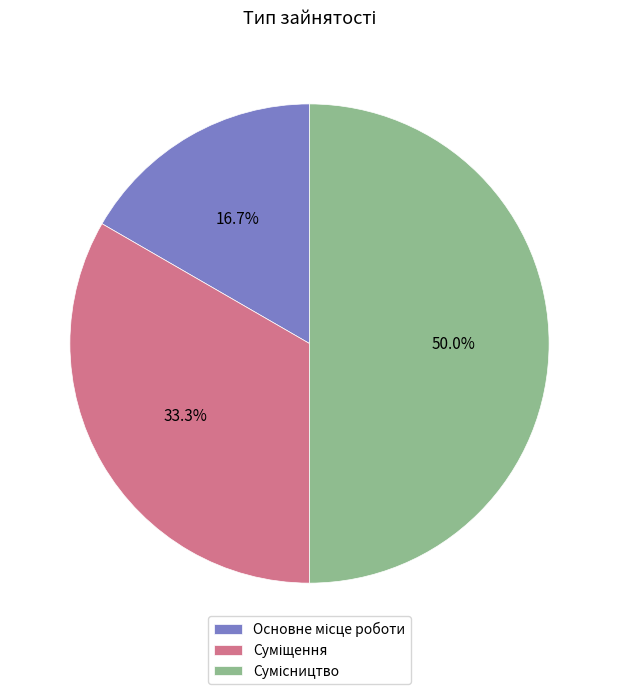

Which category has the smallest portion of the pie?

Основне місце роботи